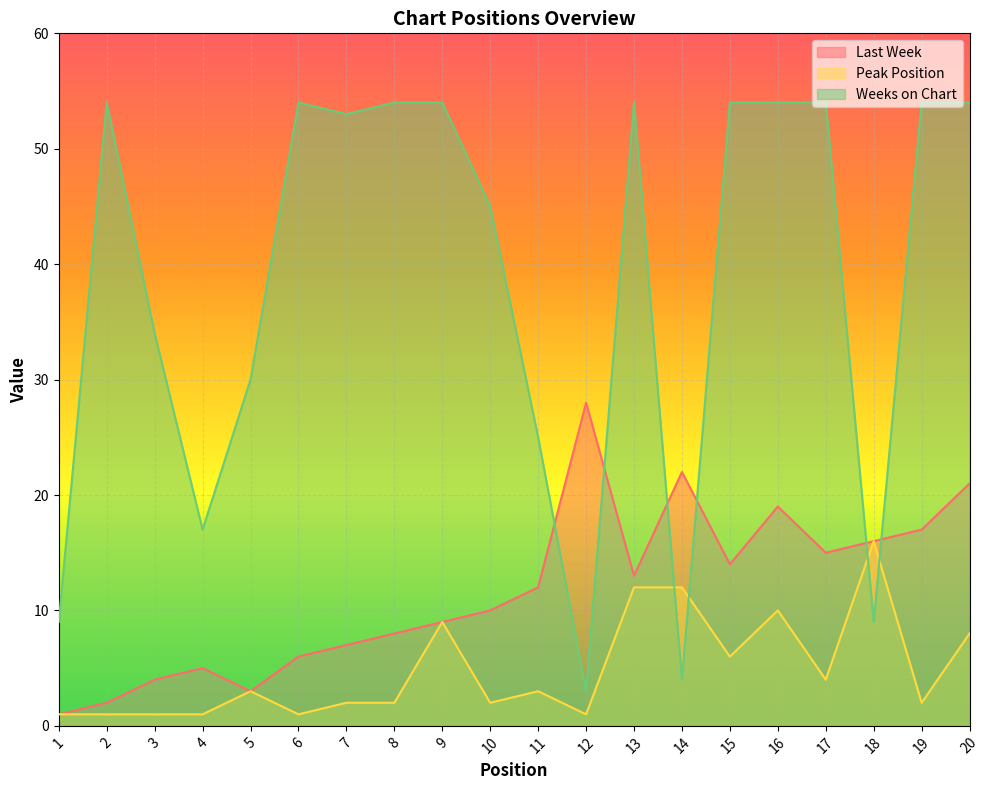

Read the Peak Position value at 17, to the nearest 5.

5